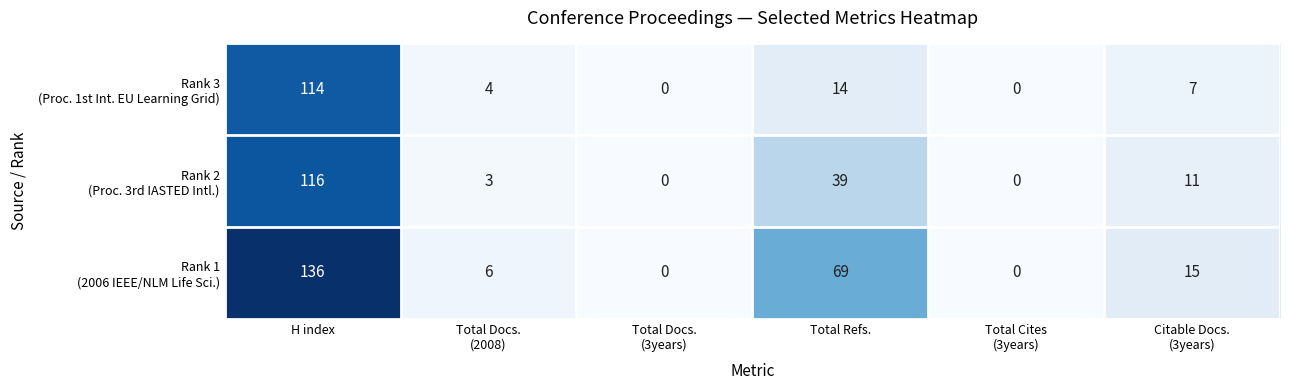

At which category is the sum across all series the highest?

H index